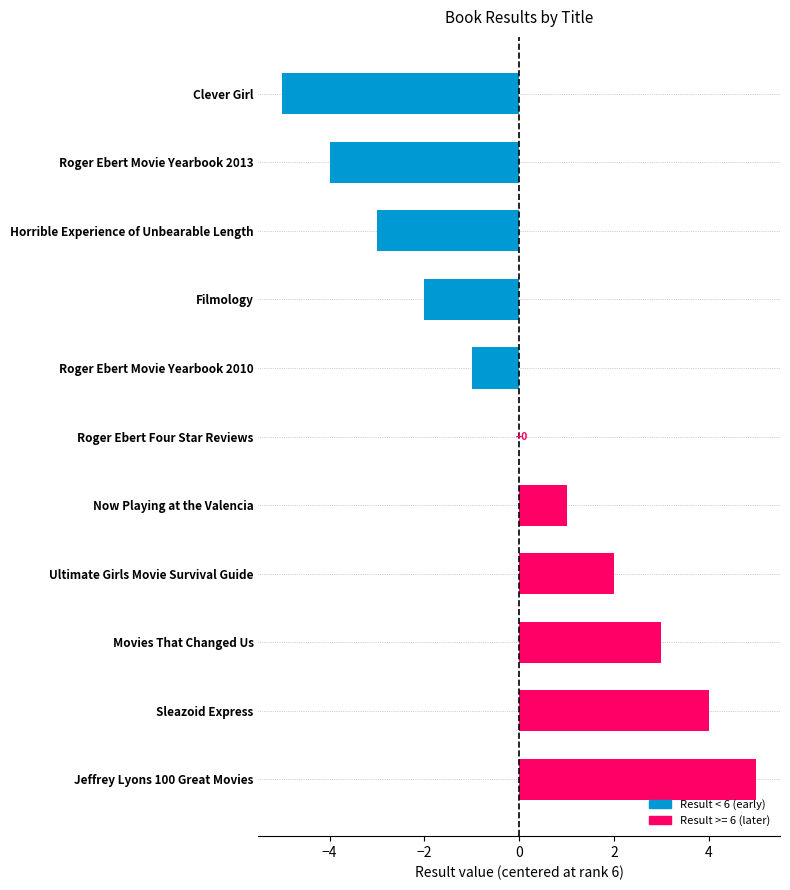

Where is the data nearest to the value 0?

Roger Ebert Four Star Reviews